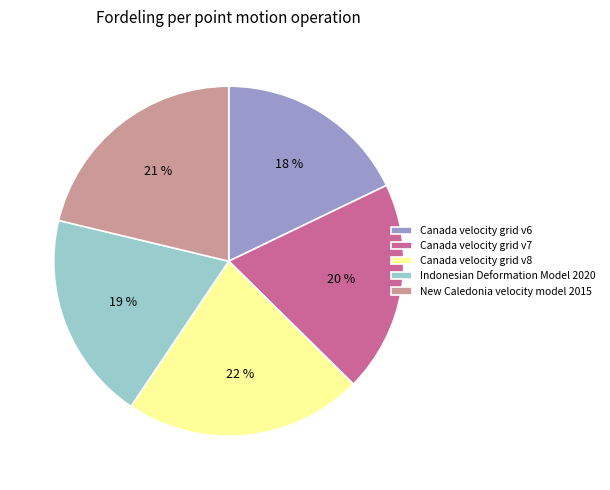

Is there a majority slice in this chart?

No